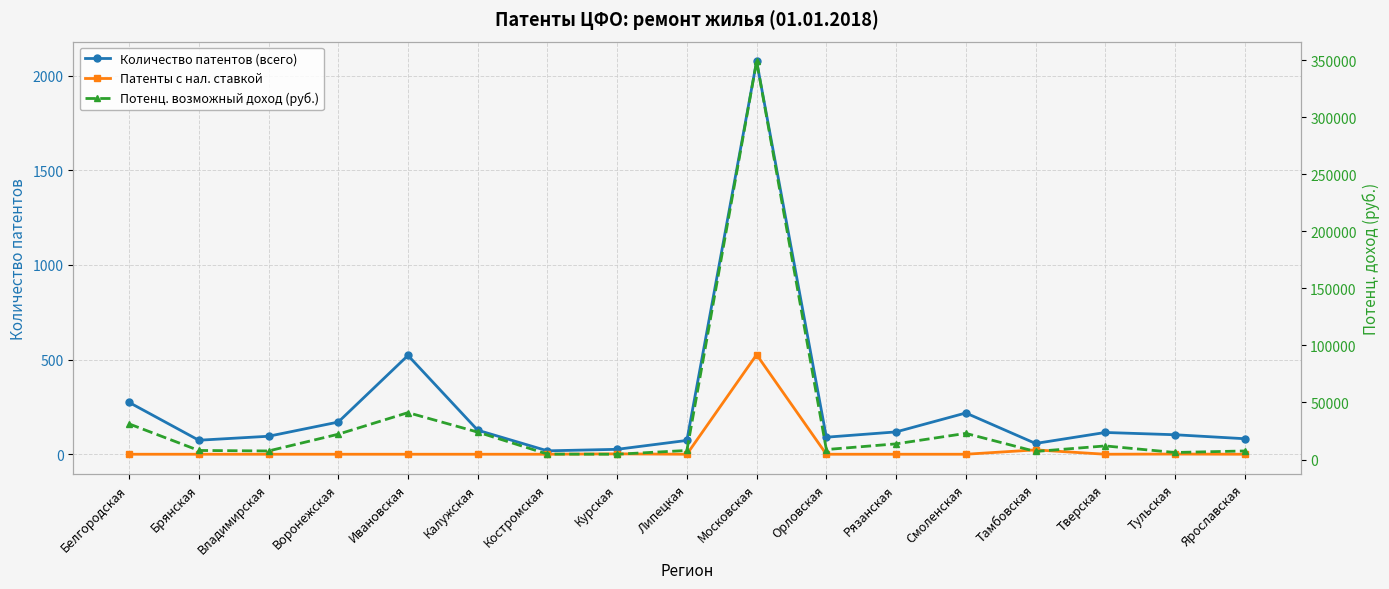

True or false: Количество патентов (всего) has a value of 255 at Воронежская.

False